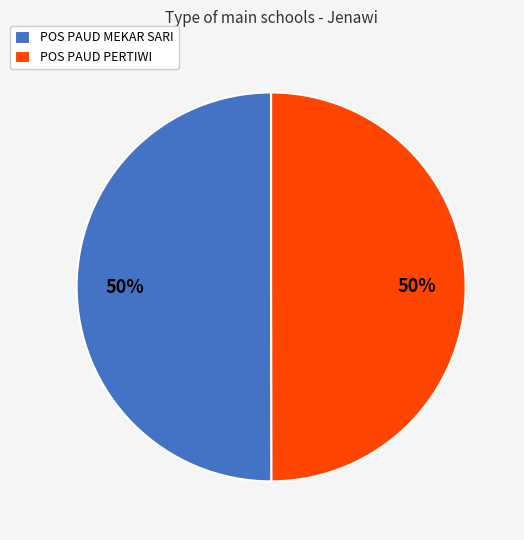

The POS PAUD MEKAR SARI slice represents 39% of the pie. True or false?

False